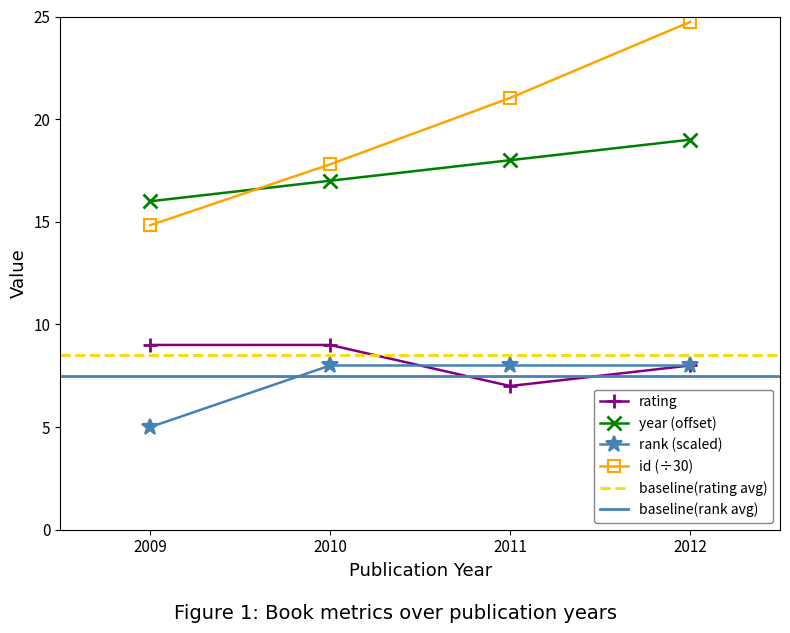

Between 2010 and 2012, which is larger?

2010